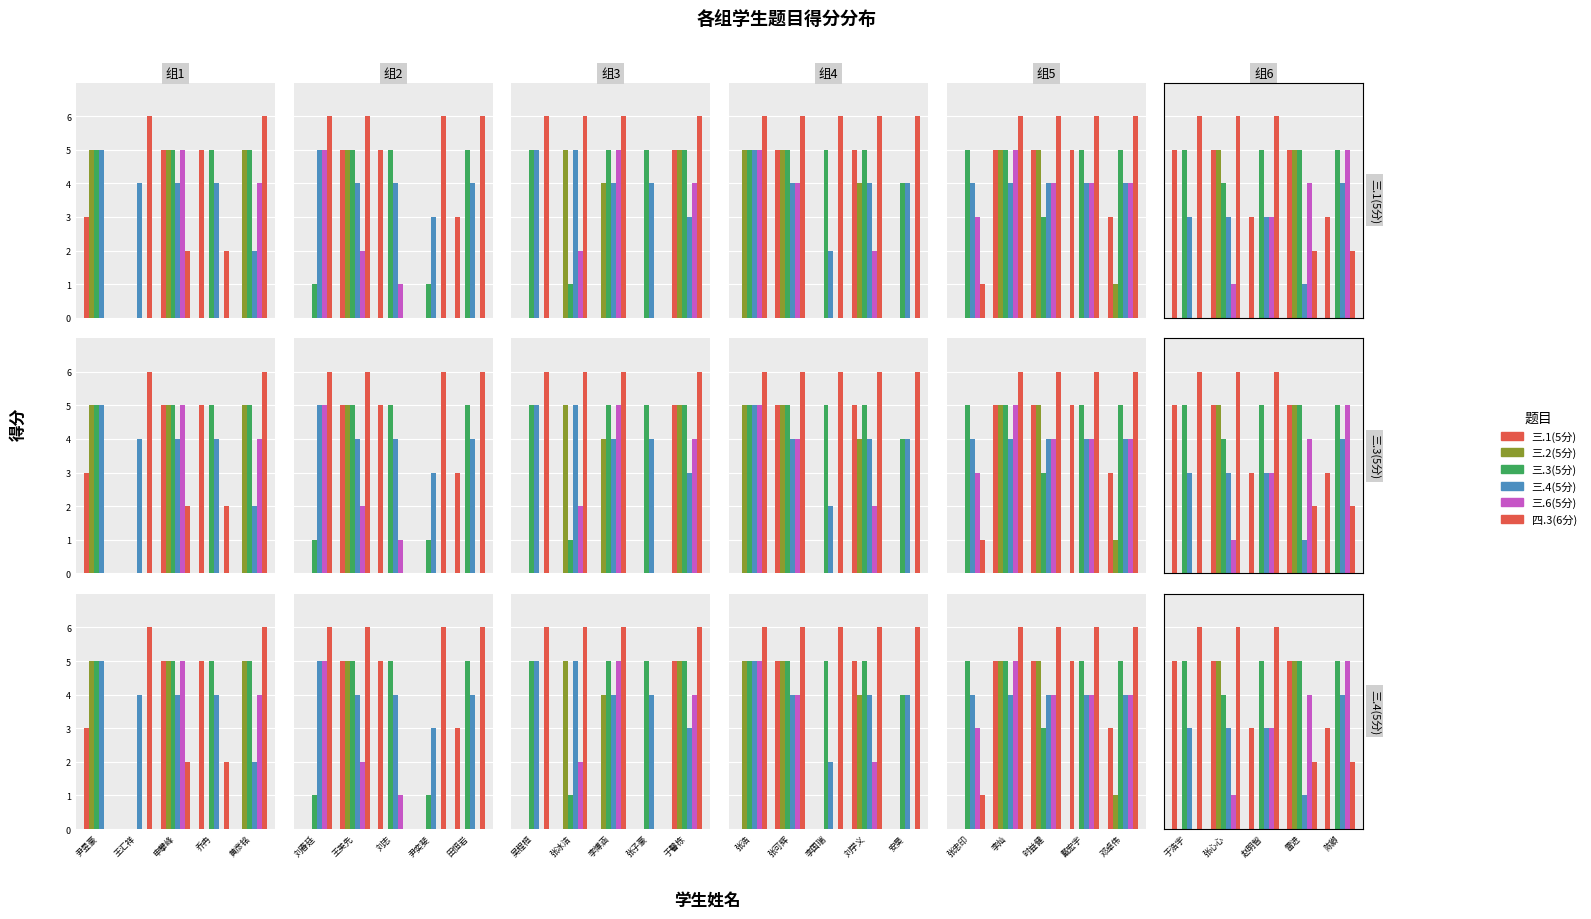

The value of 三.1(5分) at 雷进 is 5. True or false?

True